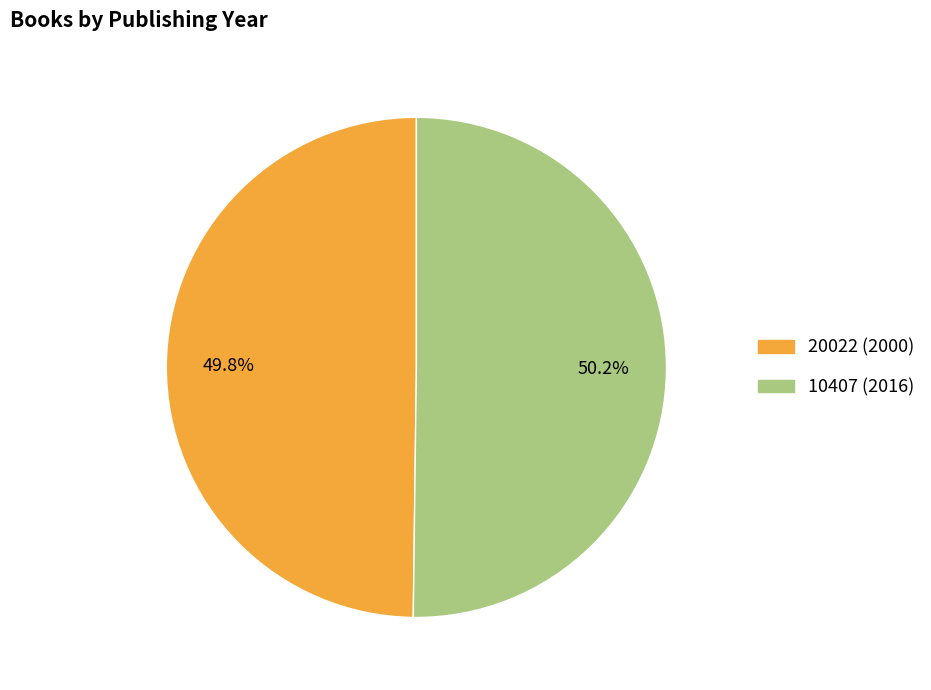

Is there a majority slice in this chart?

Yes